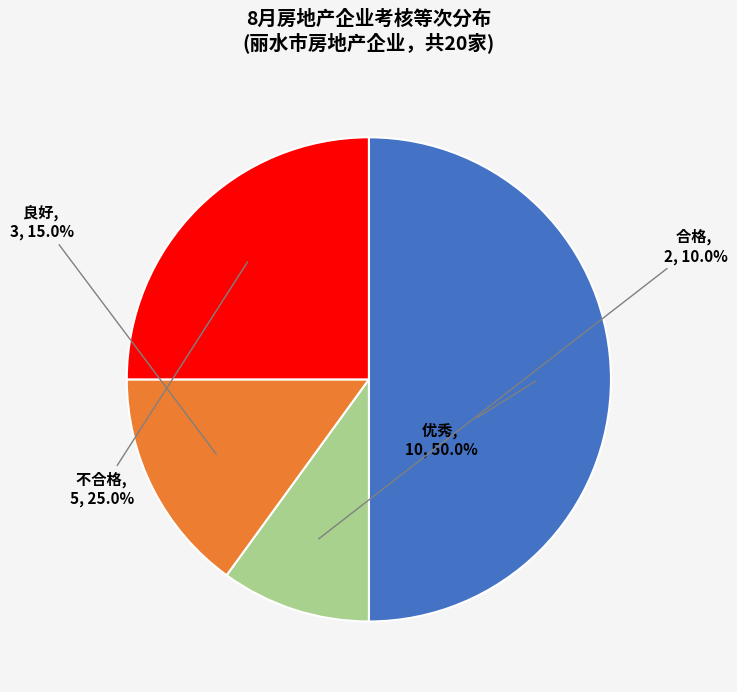

To the nearest percent, what is the difference between the largest and smallest slice percentages?

40%